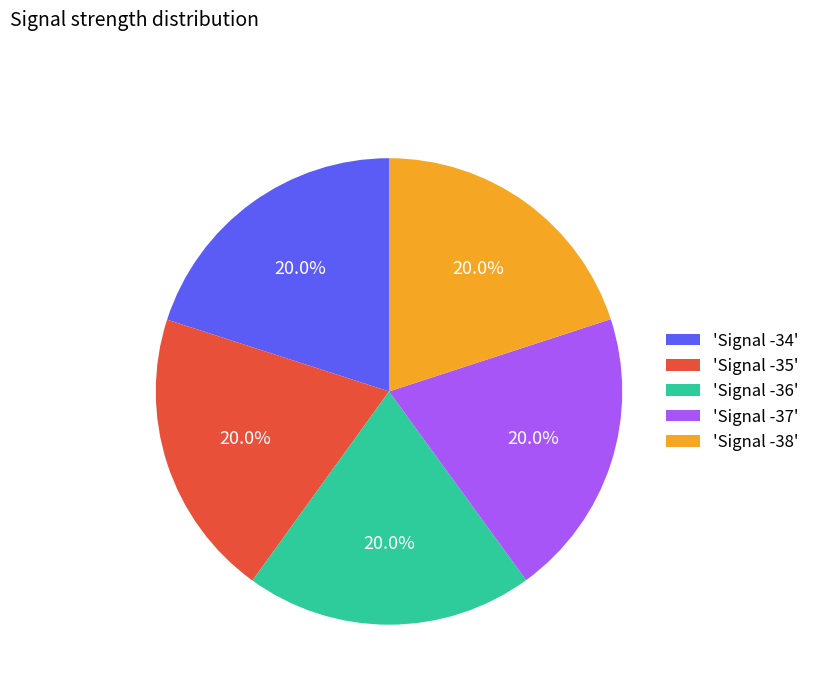

How many slices are in this pie chart?

5